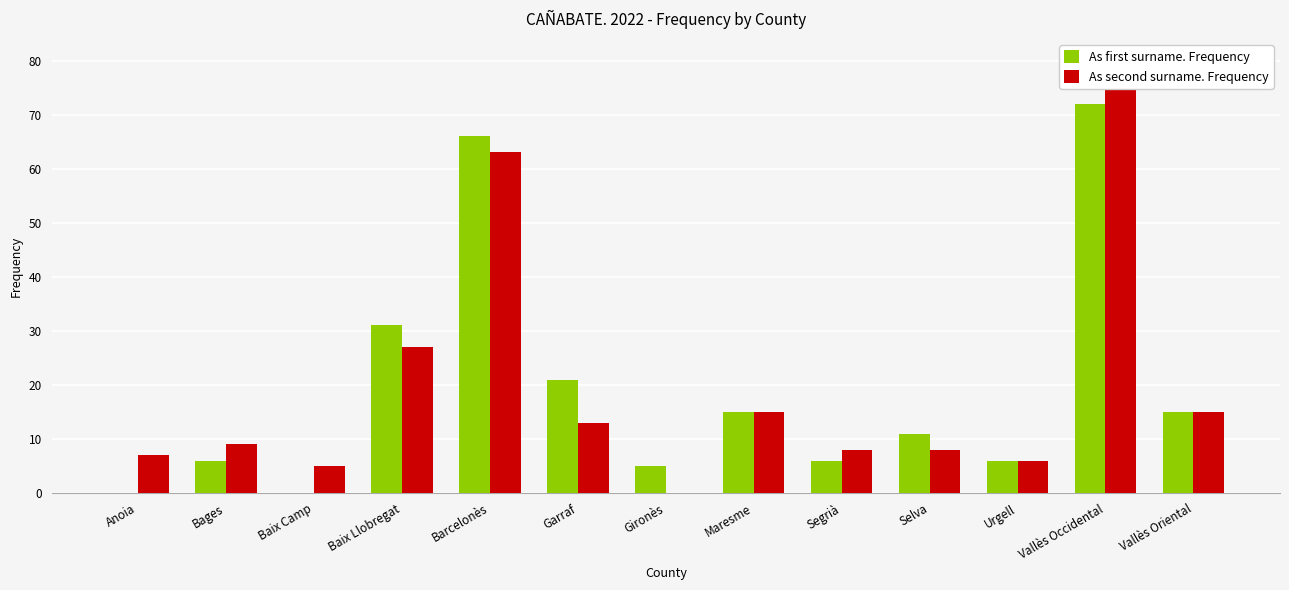

List the labels in order of As first surname. Frequency value, largest first.

Vallès Occidental, Barcelonès, Baix Llobregat, Garraf, Maresme, Vallès Oriental, Selva, Bages, Segrià, Urgell, Gironès, Anoia, Baix Camp